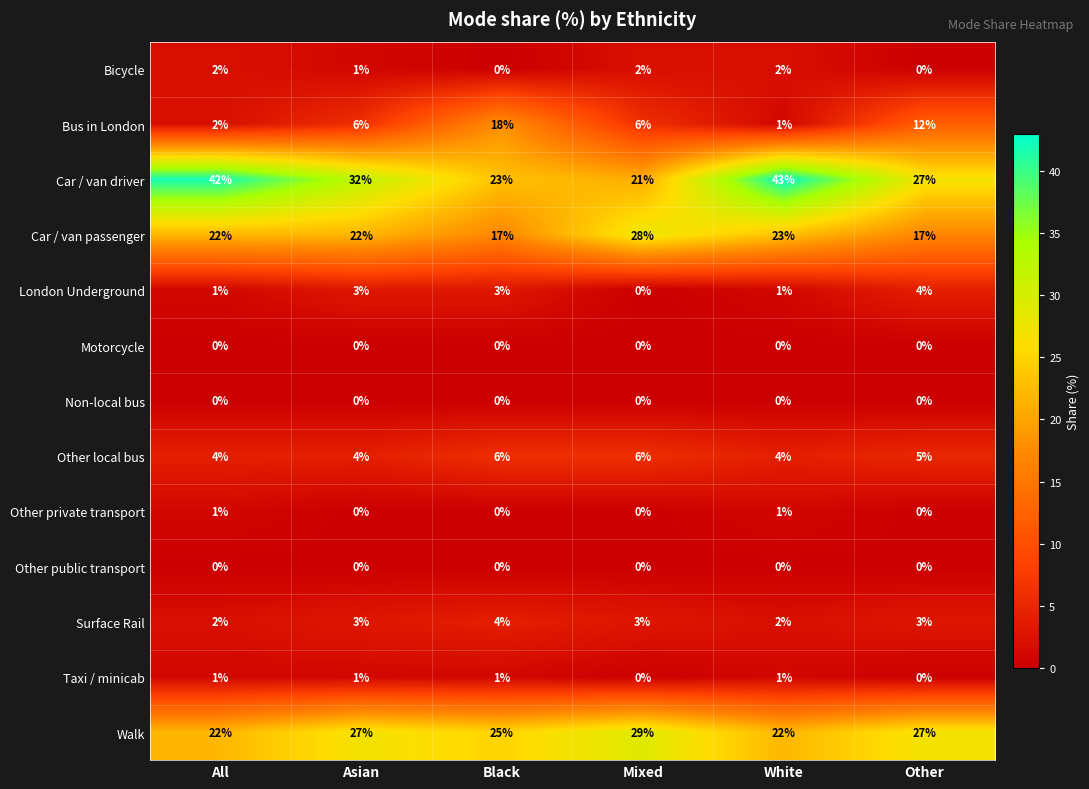

The Car / van driver series shows 23 at Black. True or false?

True